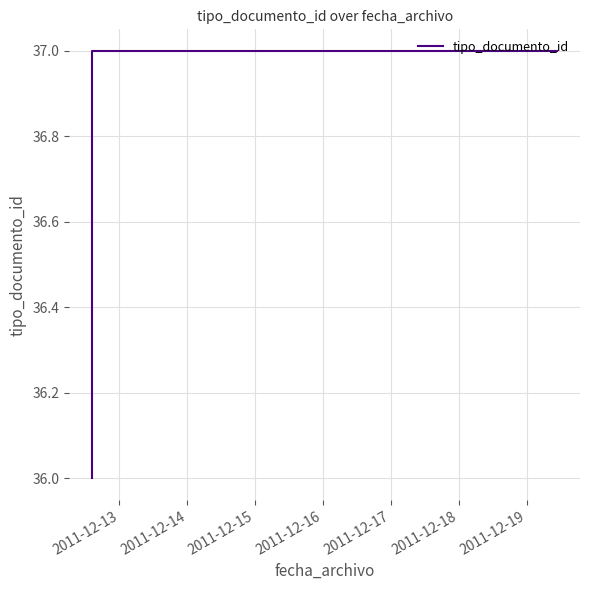

Count the values in the range 37 to 38.

3